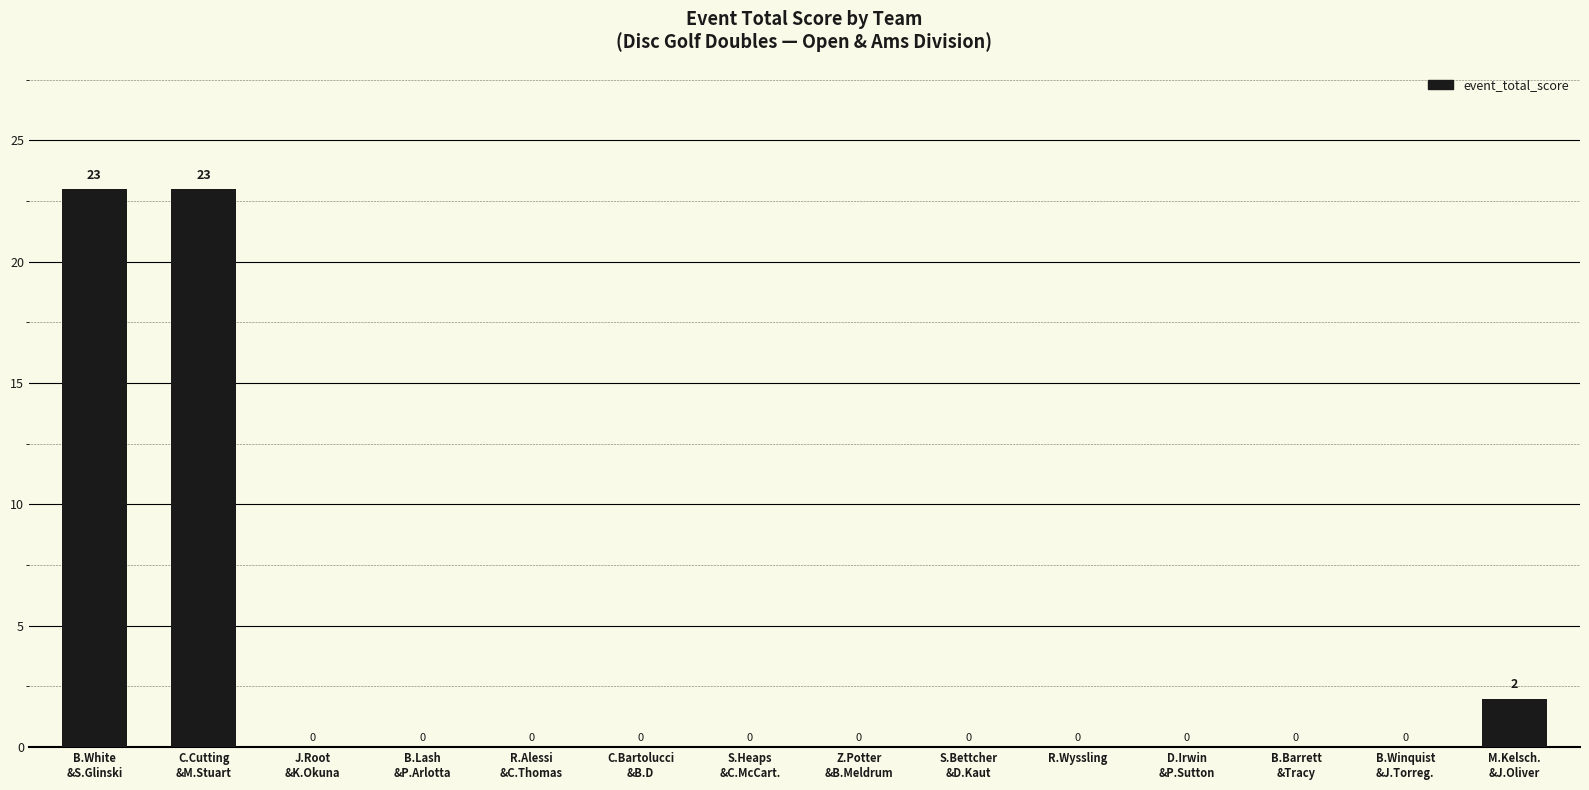

What is the sum of all values?

48